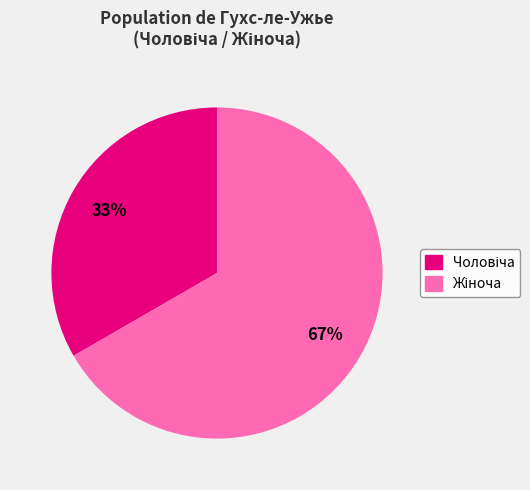

Is there a majority slice in this chart?

Yes